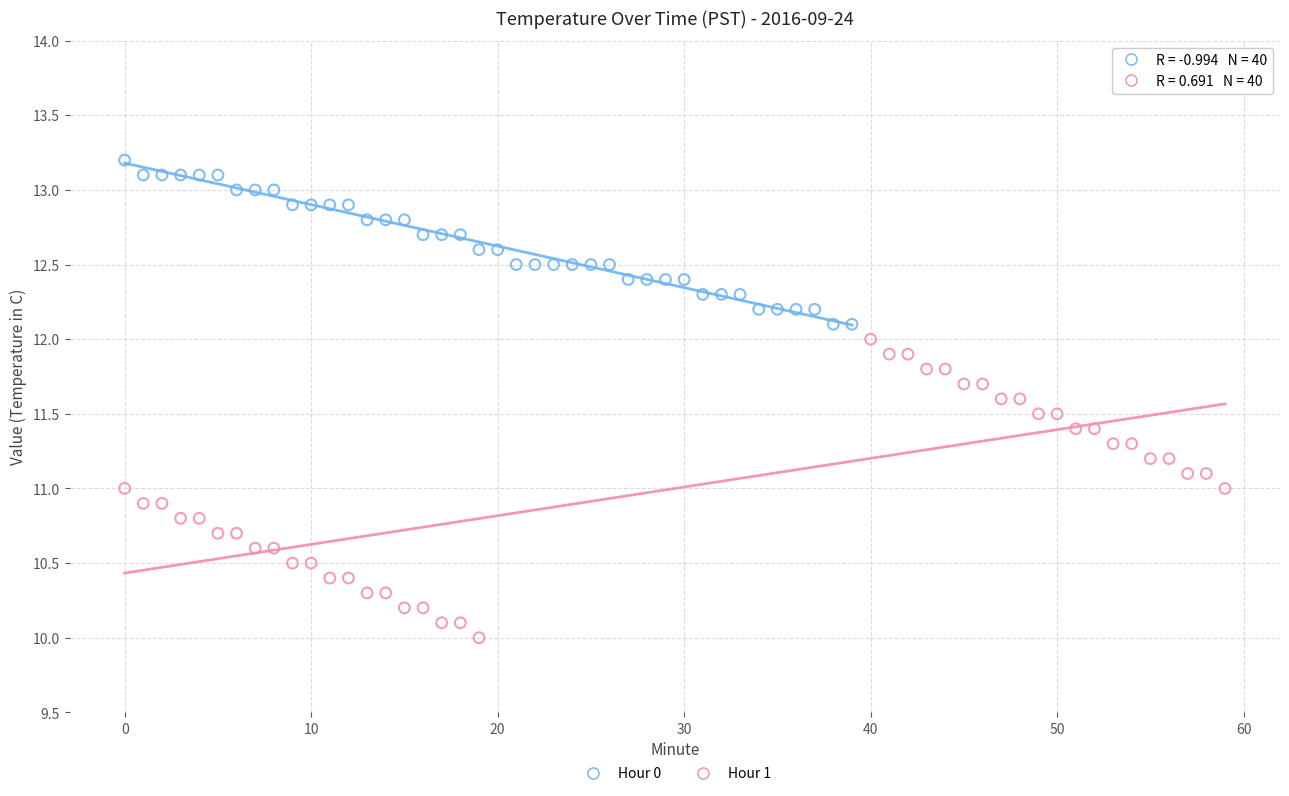

Which series contains the lowest Y value?

Hour 1